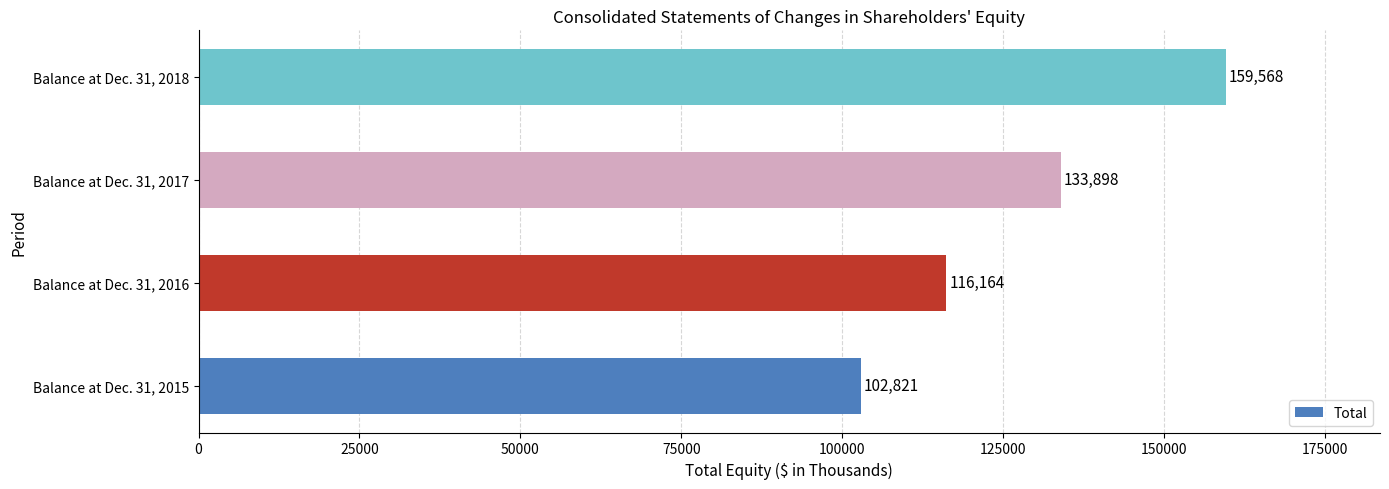

What is the change in value from Balance at Dec. 31, 2015 to Balance at Dec. 31, 2018?

+56747